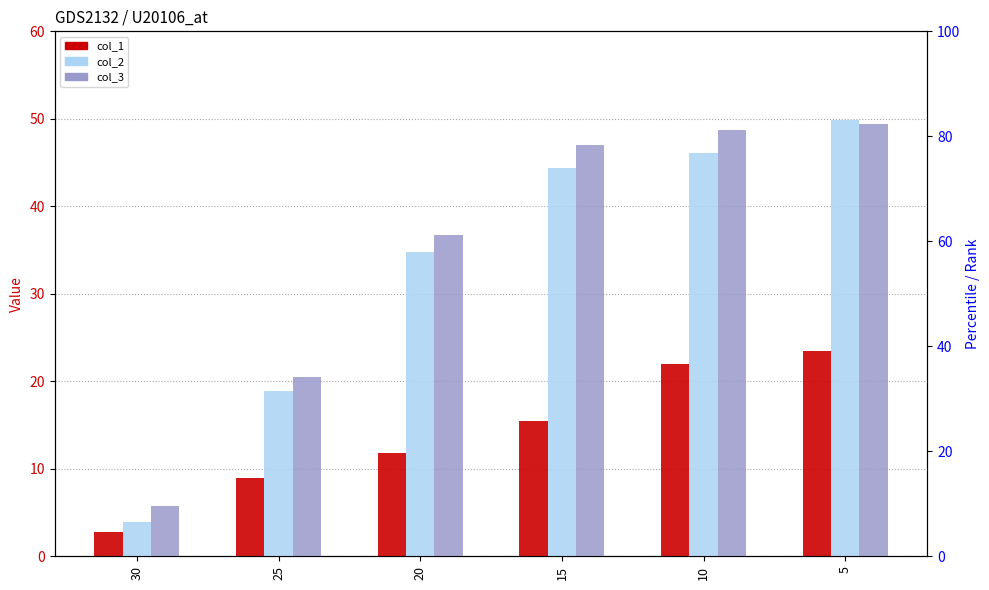

The col_3 series shows 36.8 at 20. True or false?

True